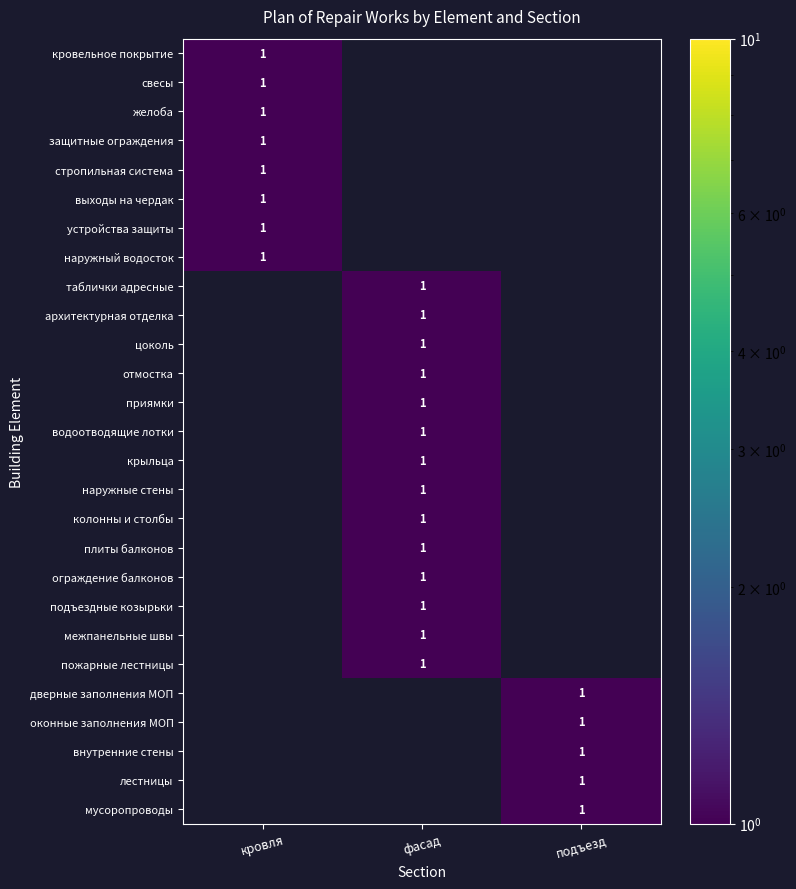

The отмостка series shows 2 at фасад. True or false?

False